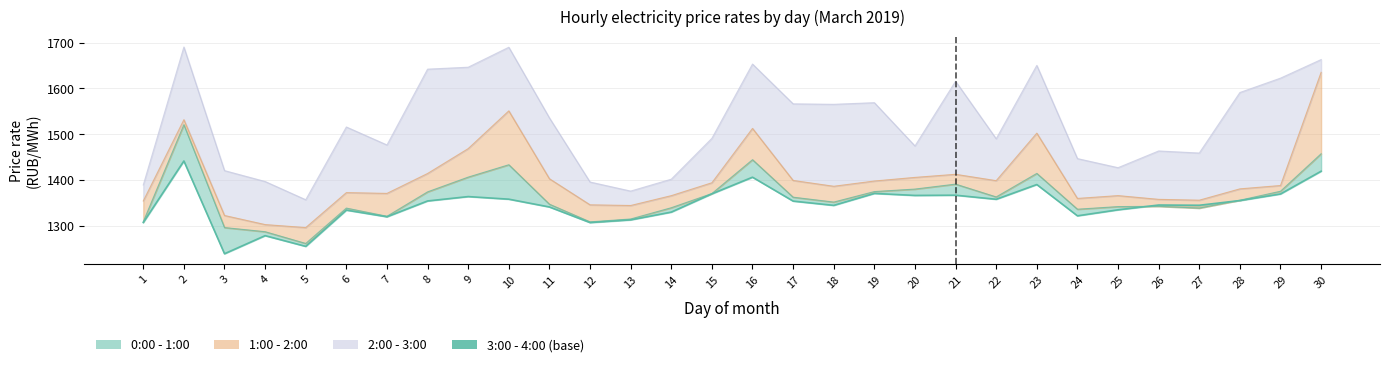

Reading left to right, transcribe all the data shown in this chart.

1=1306.8	2=1441.2	3=1238.5	4=1278.1	5=1254.6	6=1333.9	7=1319.3	8=1353.9	9=1363.4	10=1357.8	11=1340.7	12=1306.7	13=1312.6	14=1329.5	15=1369.5	16=1405.8	17=1353.6	18=1344.2	19=1370.3	20=1365.9	21=1366.5	22=1357.5	23=1389.8	24=1321.4	25=1334.5	26=1345.0	27=1344.5	28=1354.7	29=1369.2	30=1418.9